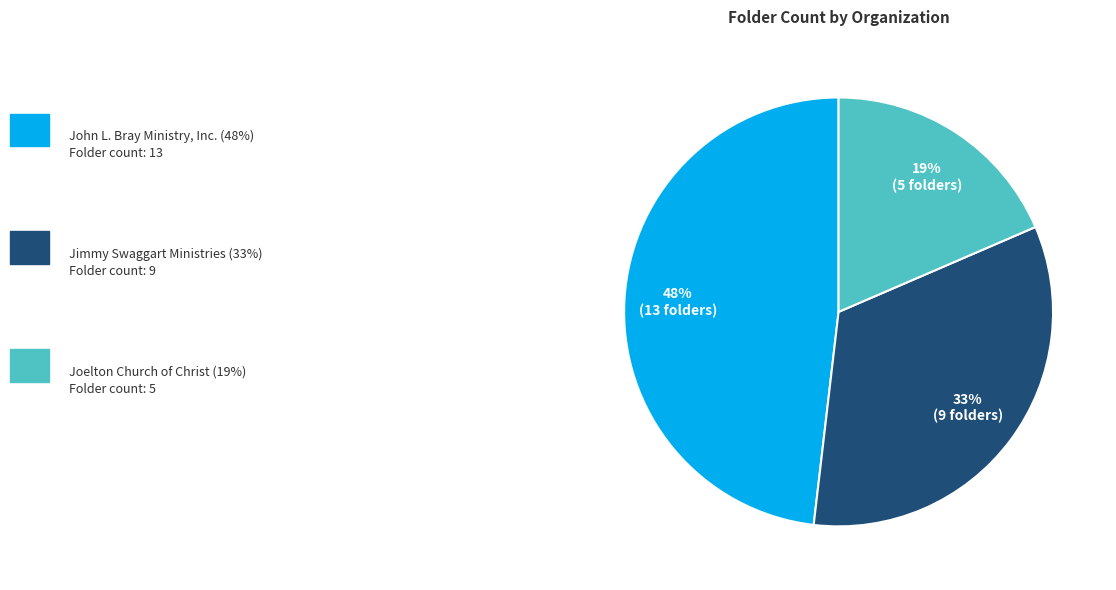

Does any single category account for the majority?

No